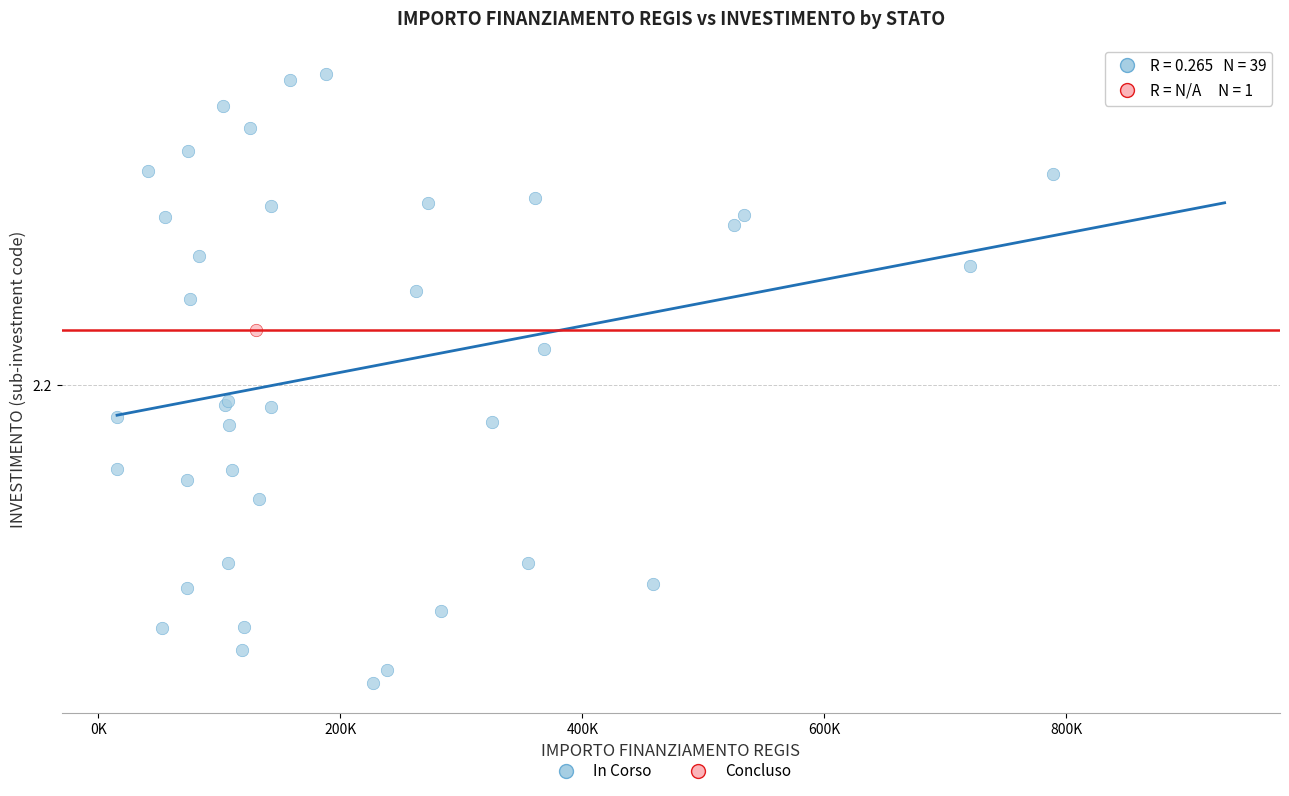

What are all the series names shown in the legend?

In Corso, Concluso